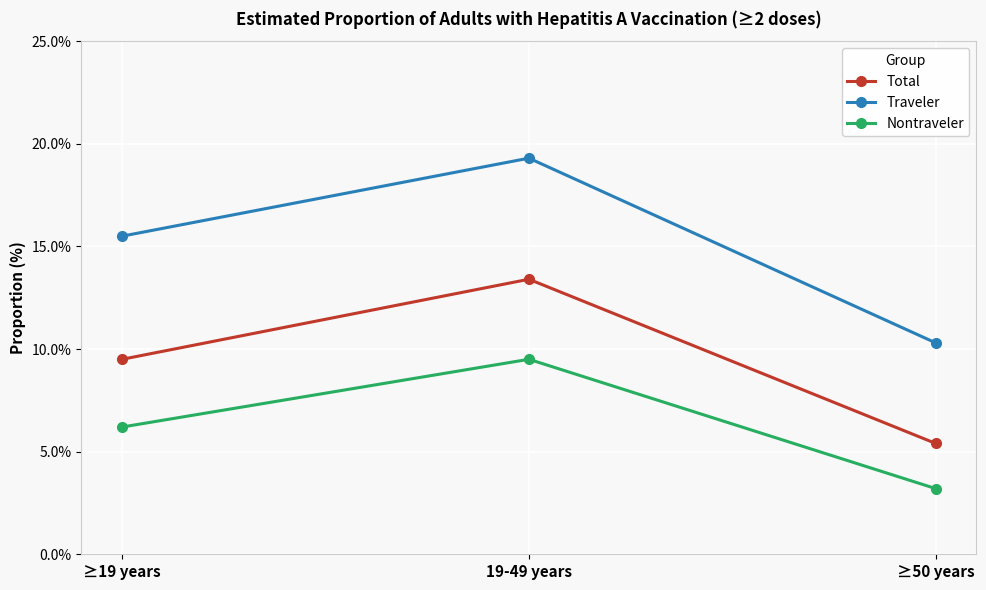

How many categories are shown in the chart?

3